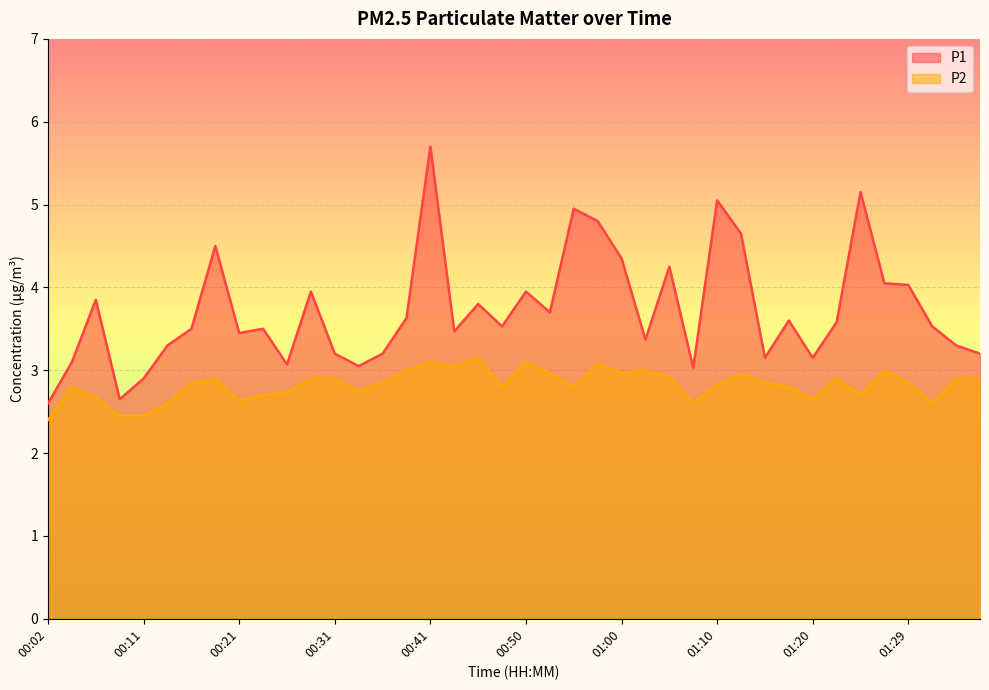

Reading left to right, extract all data points from this chart.

P1: 2.6	3.1	3.9	2.6	2.9	3.3	3.5	4.5	3.5	3.5	3.1	4.0	3.2	3.0	3.2	3.6	5.7	3.5	3.8	3.5	4.0	3.7	5.0	4.8	4.3	3.4	4.2	3.0	5.0	4.7	3.1	3.6	3.1	3.6	5.2	4.0	4.0	3.5	3.3	3.2
P2: 2.4	2.8	2.7	2.5	2.5	2.6	2.9	2.9	2.6	2.7	2.7	2.9	2.9	2.8	2.9	3.0	3.1	3.0	3.1	2.8	3.1	3.0	2.8	3.1	3.0	3.0	2.9	2.6	2.8	3.0	2.9	2.8	2.6	2.9	2.7	3.0	2.9	2.6	2.9	2.9